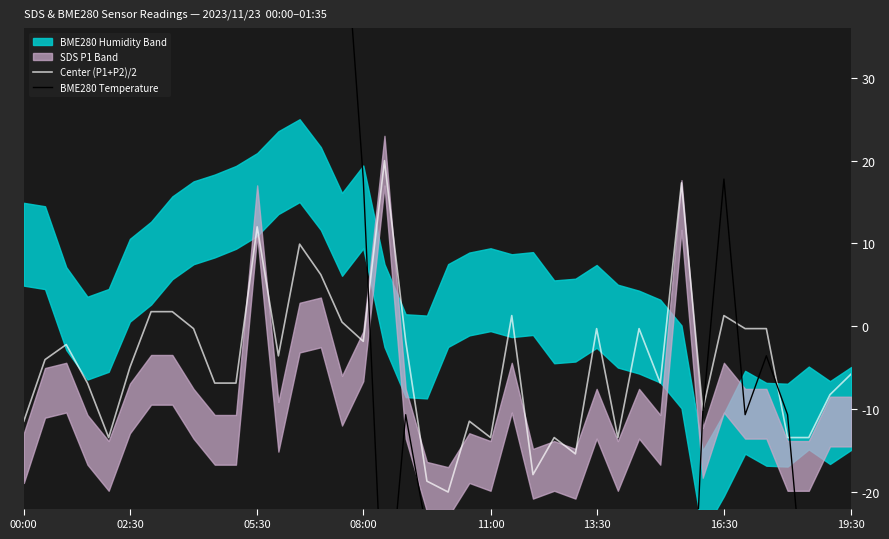

Which series has the largest total across all categories?

BME280 Temperature